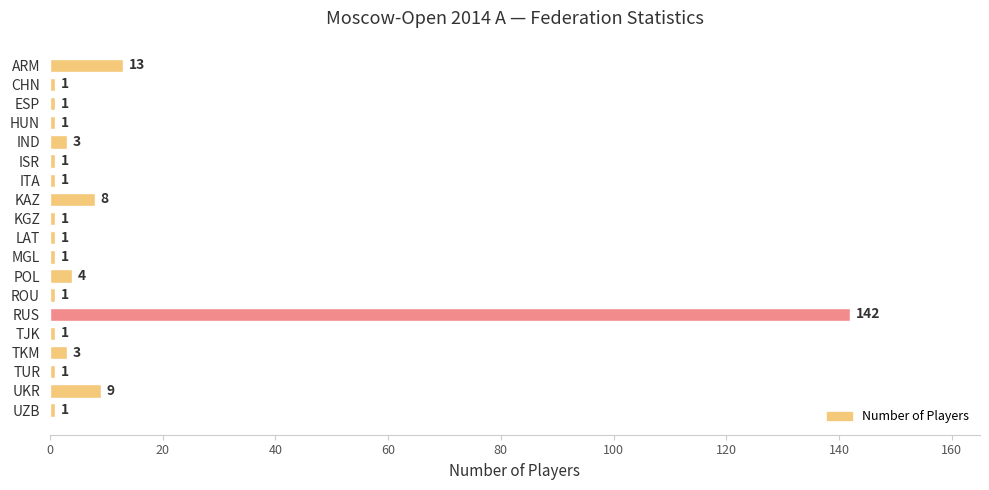

Reading top to bottom, extract all data points from this chart.

13	1	1	1	3	1	1	8	1	1	1	4	1	142	1	3	1	9	1